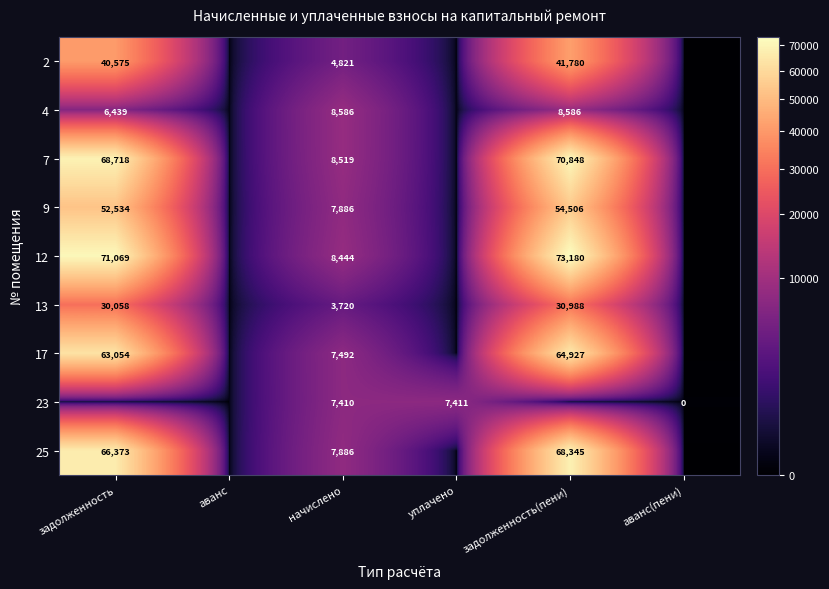

The 9 series shows 7886 at начислено. True or false?

True